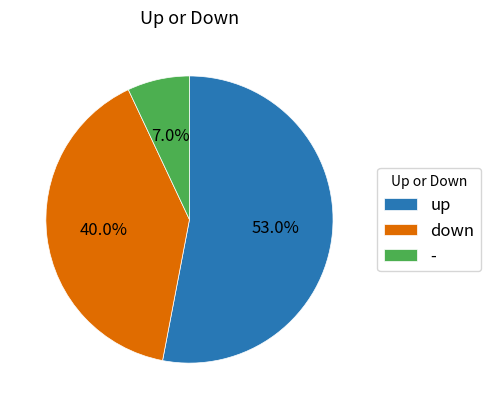

What is the majority slice?

up